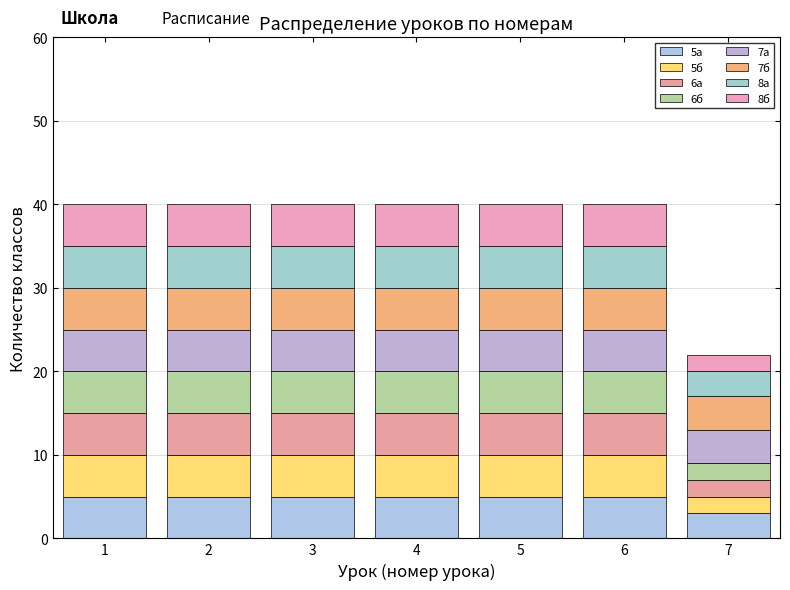

How many categories are shown in the chart?

7